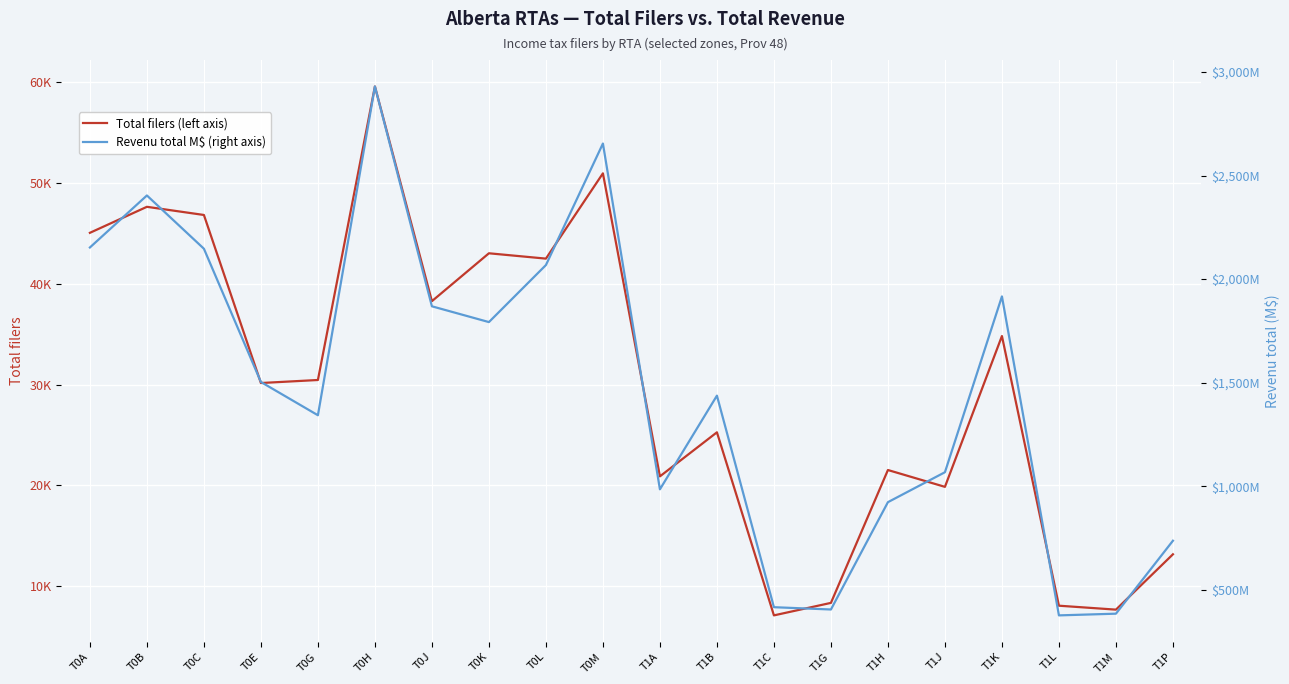

Which category has the highest value in the Revenu total M$ (right axis) series?

T0H